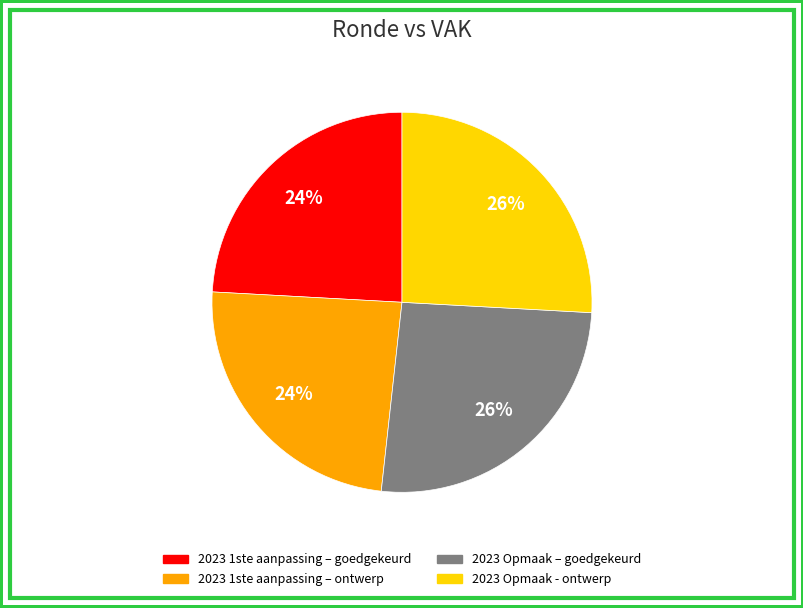

Is it true that 2023 Opmaak - ontwerp is 26% of the pie?

True